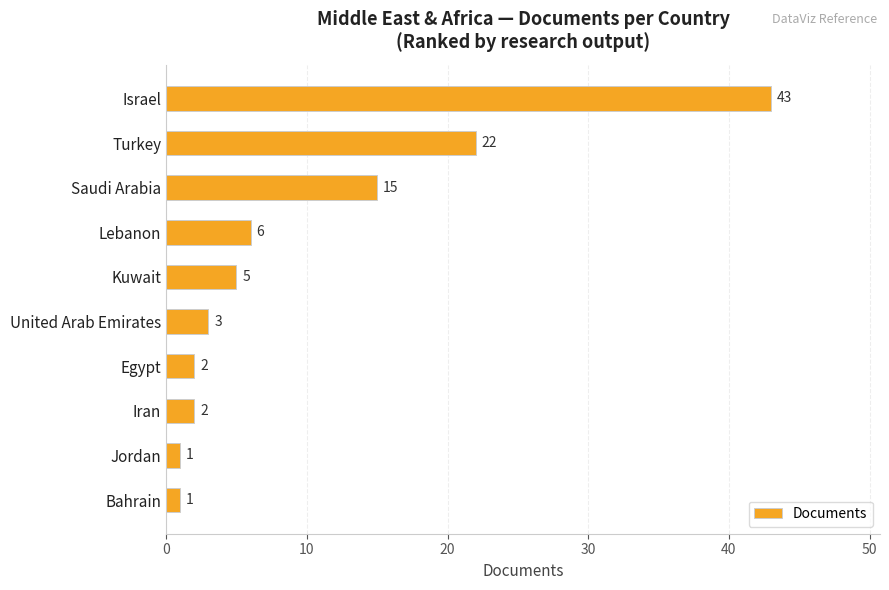

Is it true that the value at Egypt is 2?

True